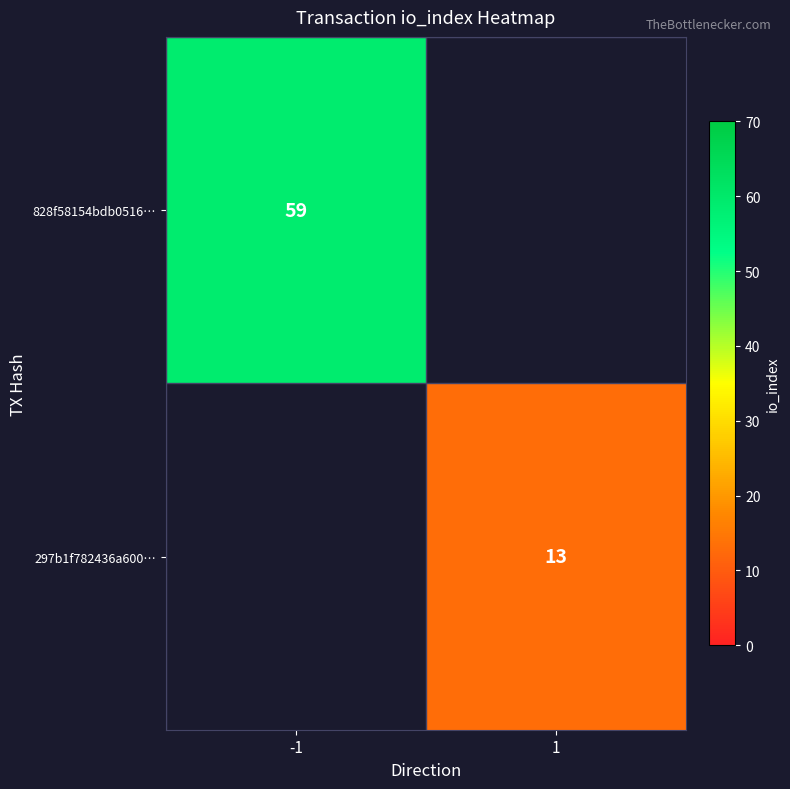

The value of 297b1f782436a600… at 1 is 13. True or false?

True